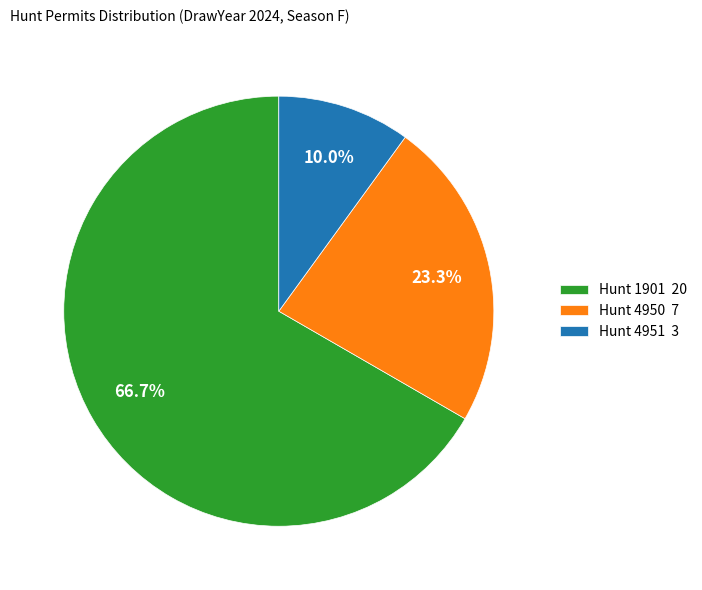

How many segments does this pie chart have?

3